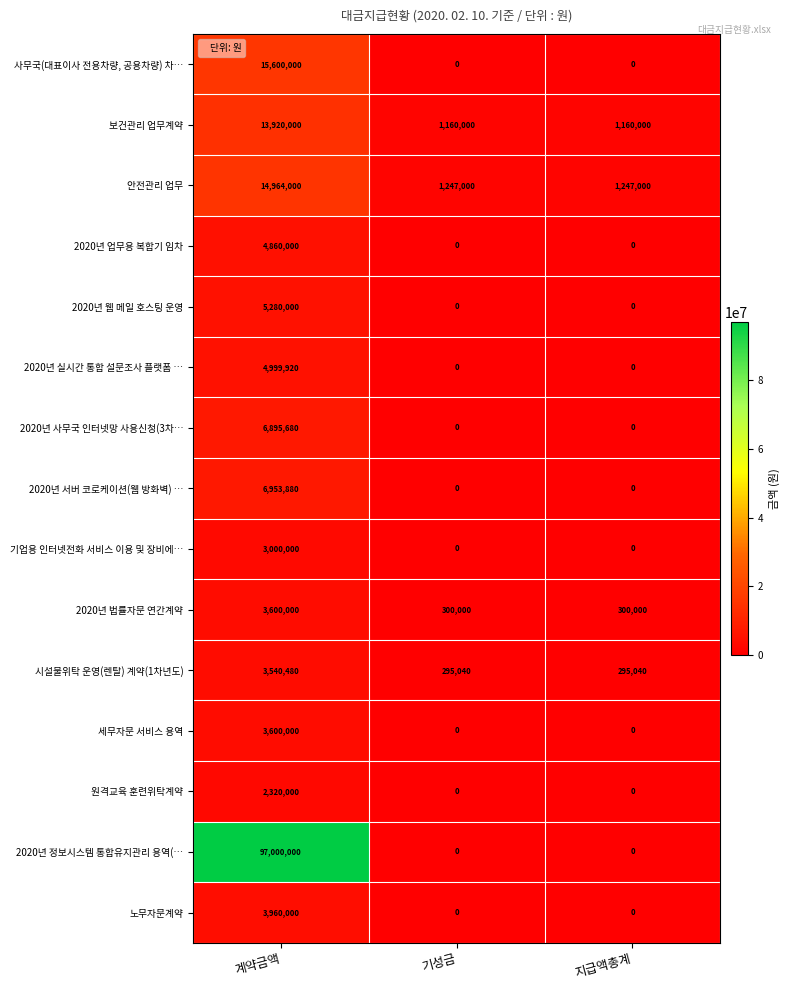

Which series changed the most between 계약금액 and 기성금?

2020년 정보시스템 통합유지관리 용역(…